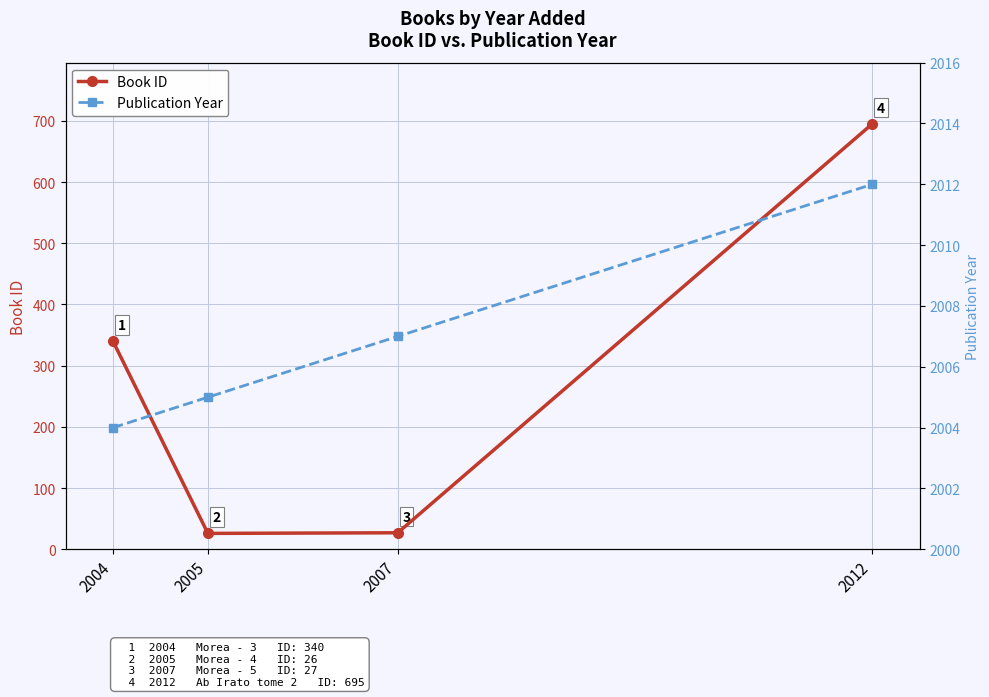

At 2005, list the series in order from largest to smallest.

Publication Year, Book ID